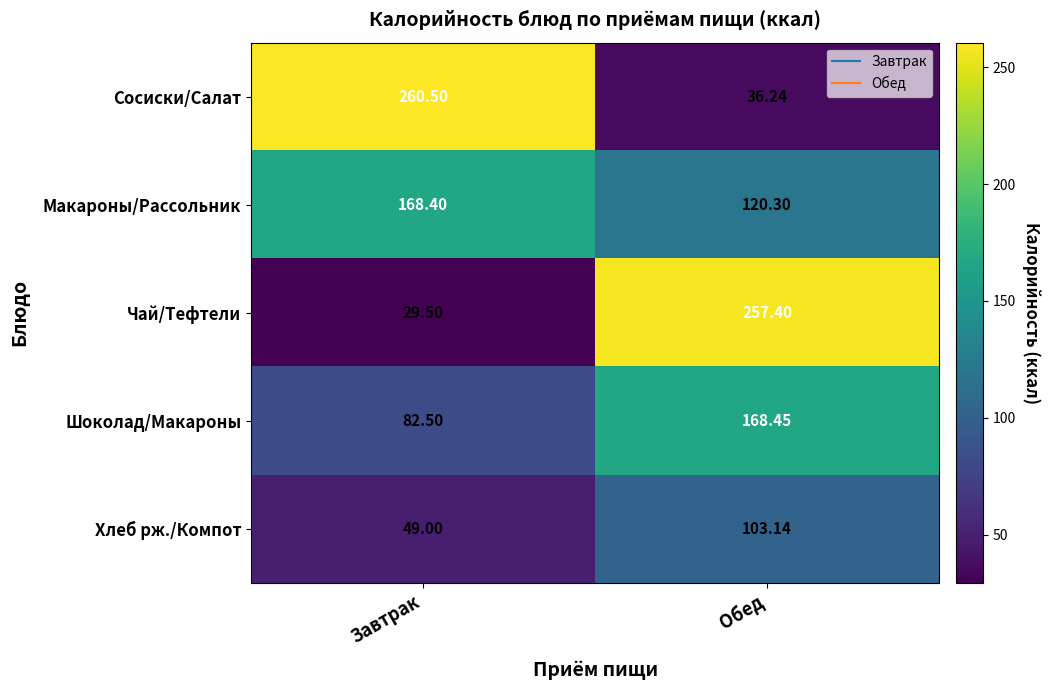

At which label does Сосиски/Салат reach its peak?

Завтрак